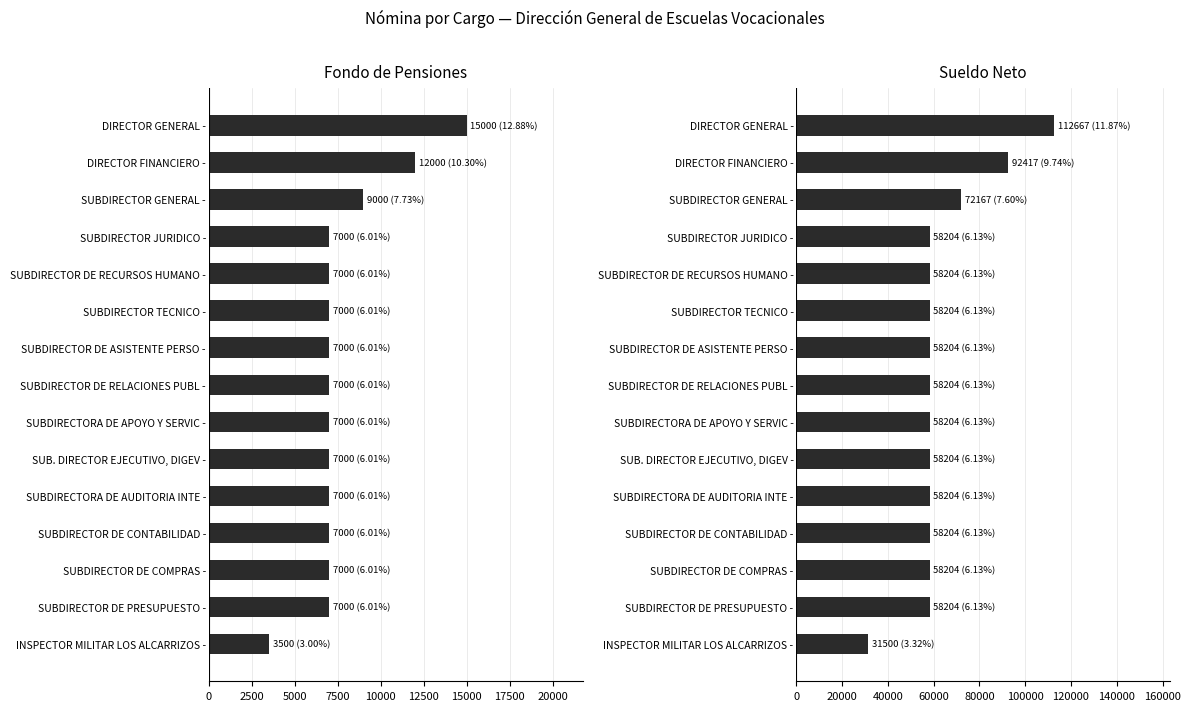

How many groups of bars are there?

15